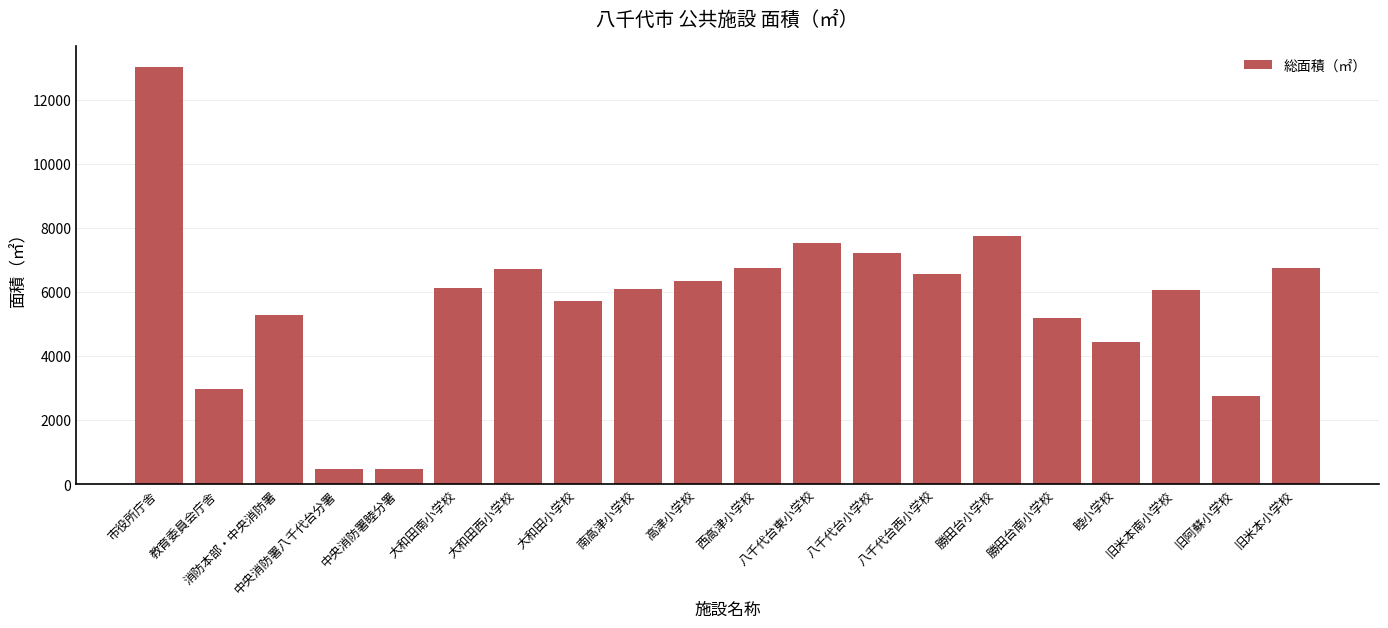

What is the greatest value displayed?

13028.9